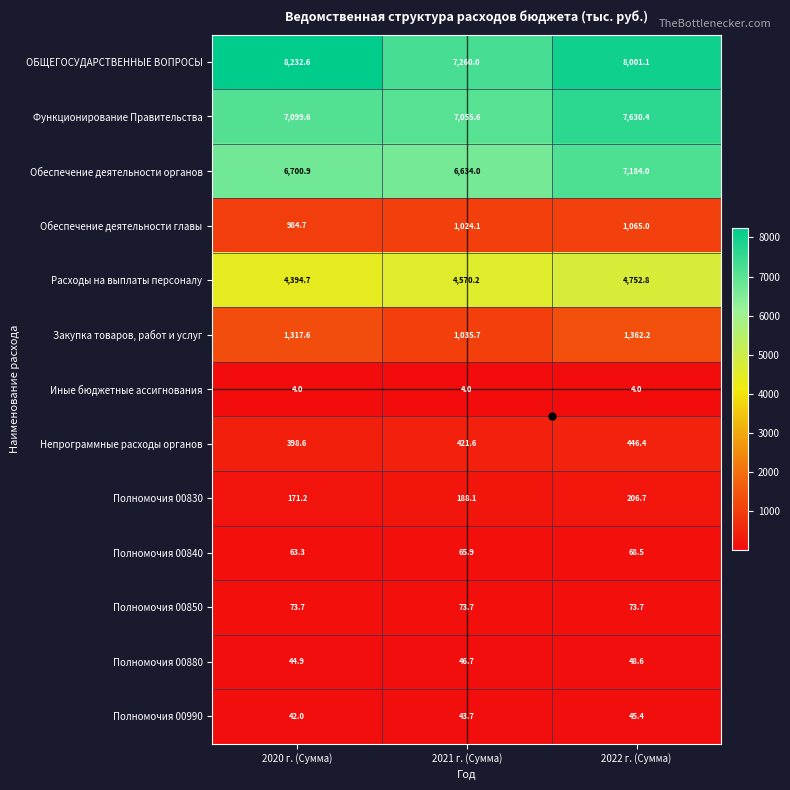

What is the approximate value of Непрограммные расходы органов at 2022 г. (Сумма)?

446.4